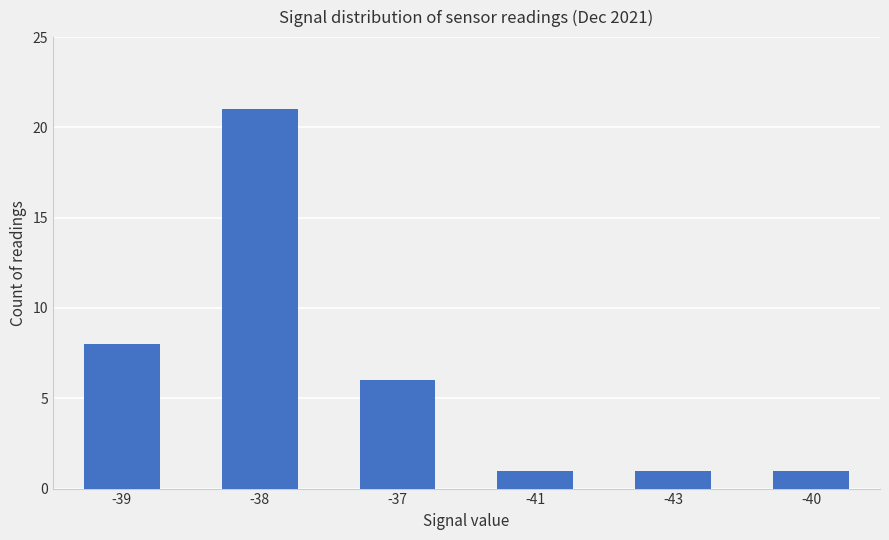

Which category has the highest value across all series?

-38